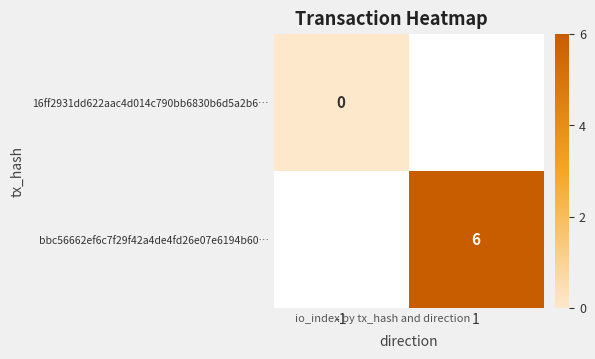

True or false: bbc56662ef6c7f29f42a4de4fd26e07e6194b60… has a value of 3 at 1.

False